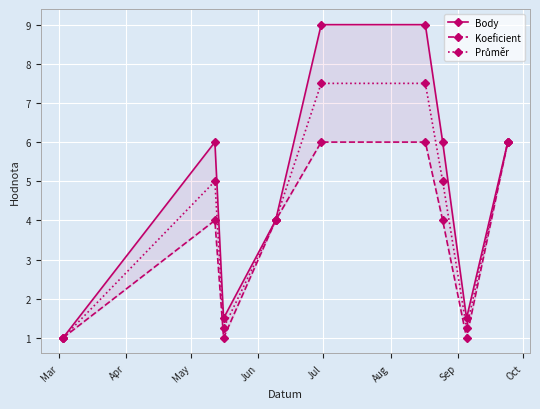

What is the greatest value displayed?

9.0